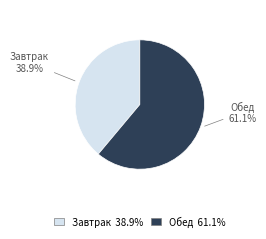

What is the majority slice?

Обед